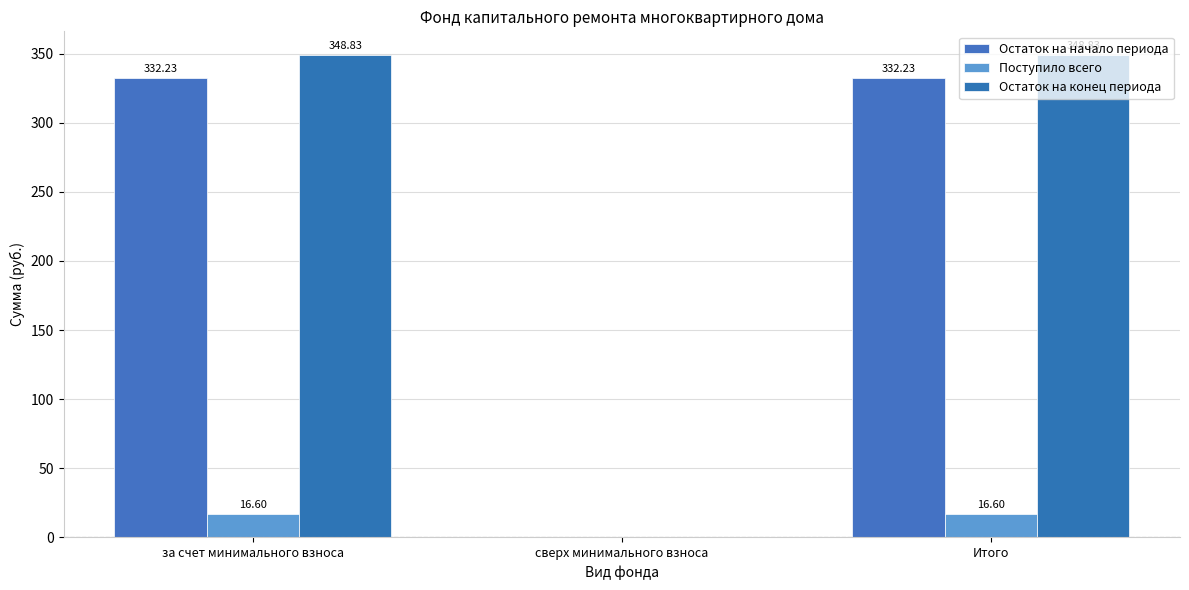

What is the maximum value for Остаток на начало периода?

332.2